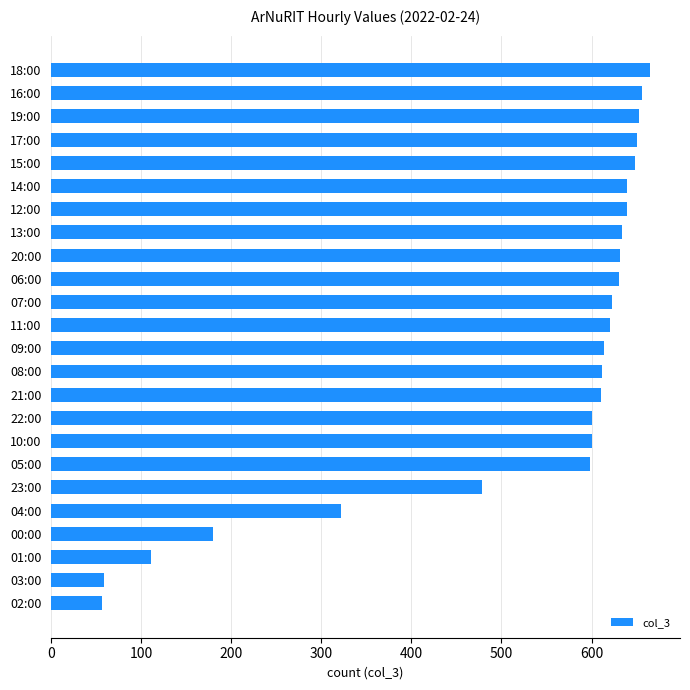

How many values are below 620?

12